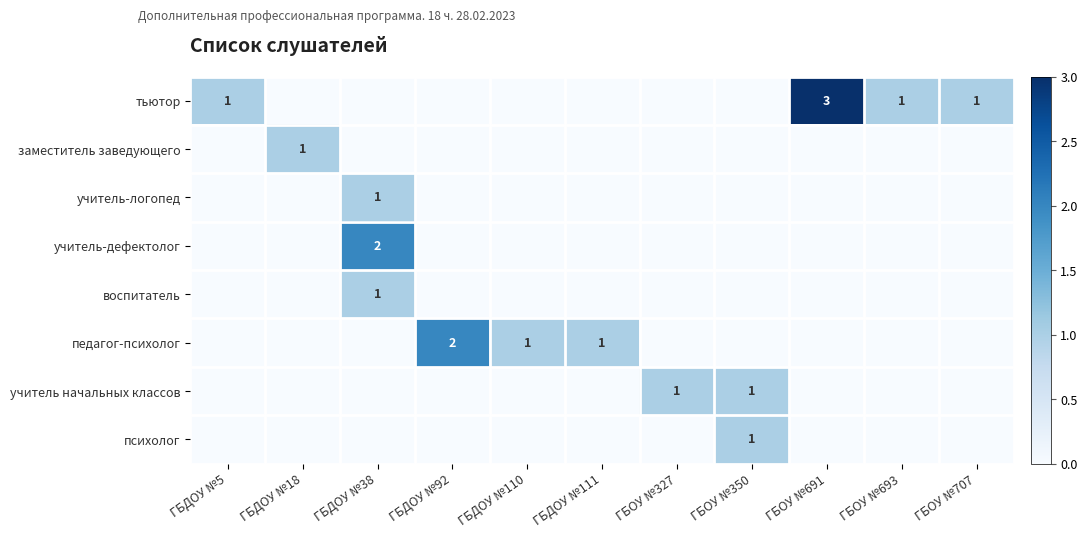

What is the greatest value displayed?

3